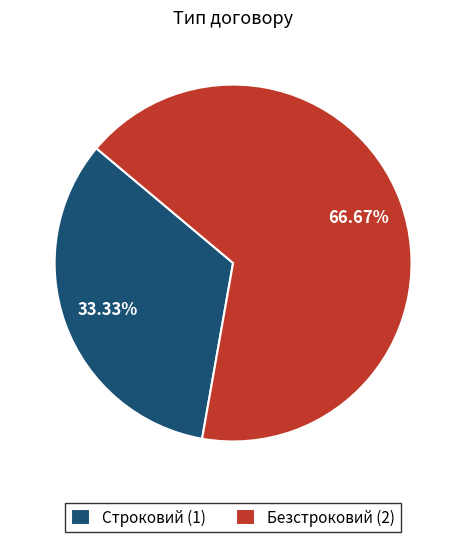

The Безстроковий slice represents 80% of the pie. True or false?

False